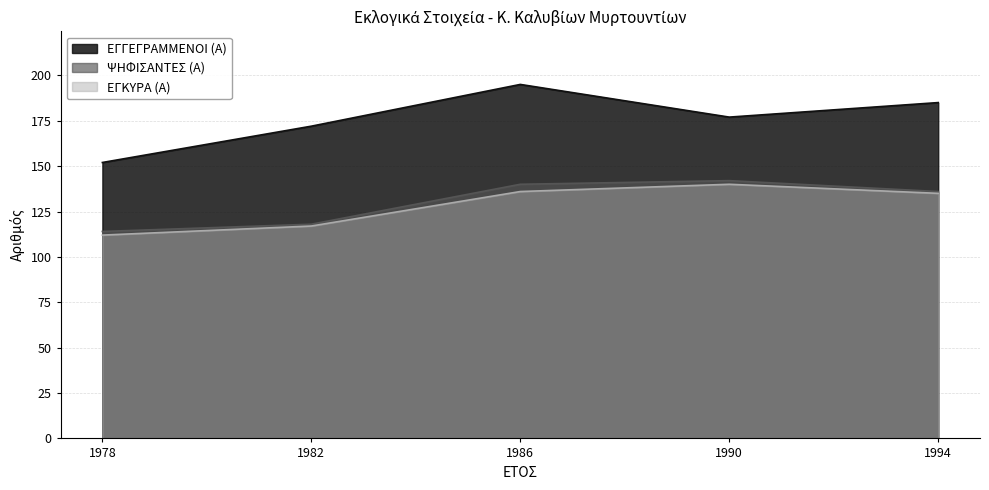

How many data points in ΕΓΚΥΡΑ (Α) are less than 135?

2